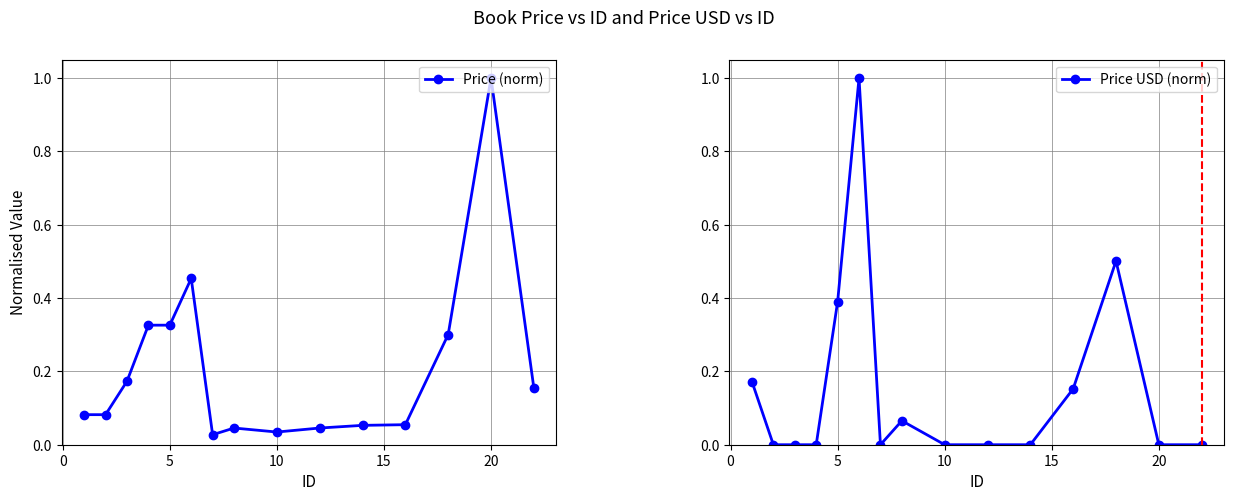

True or false: Price USD (norm) has more than 1 points higher than both neighbors.

True